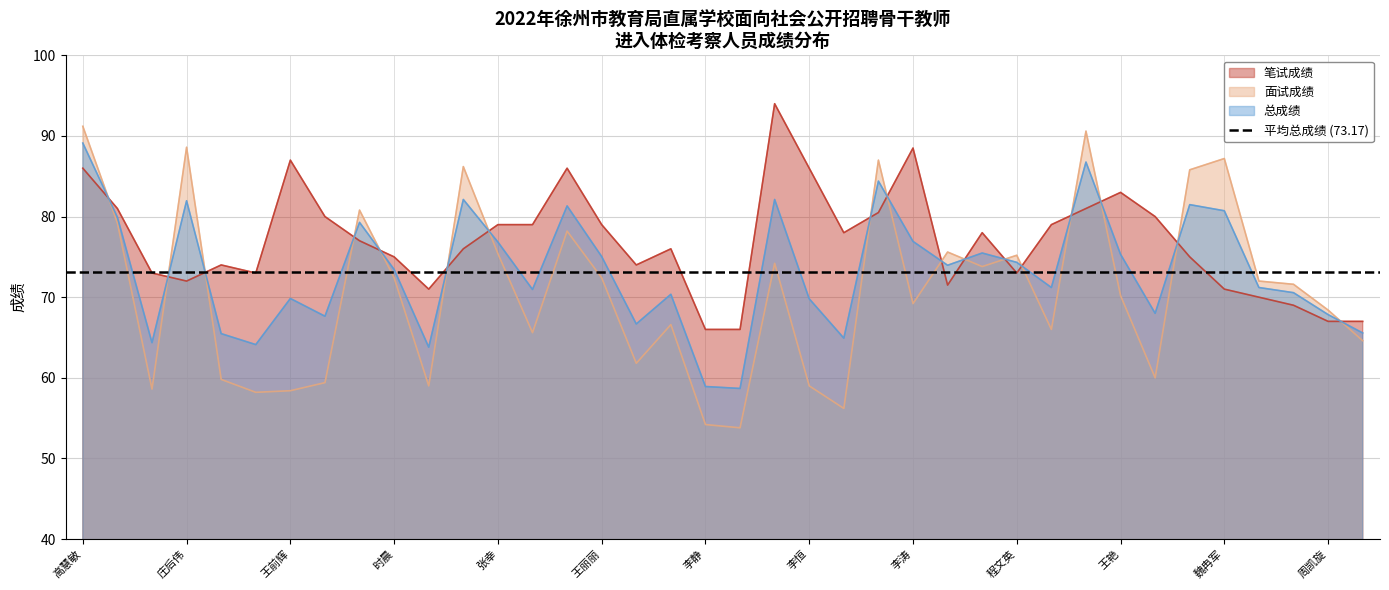

Which category has the lowest value across all series?

王荣芳